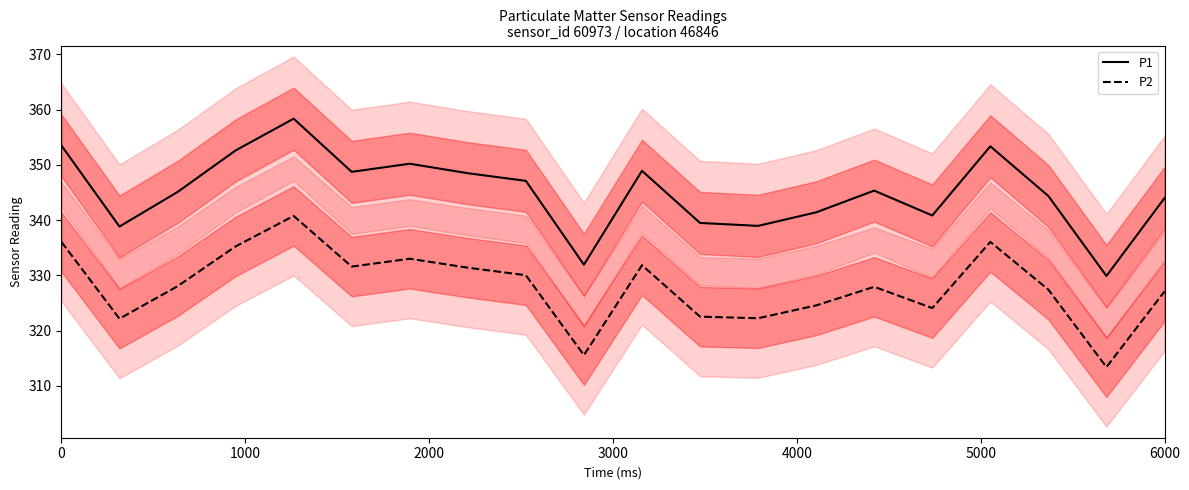

What is the highest value of the P2 series?

340.8